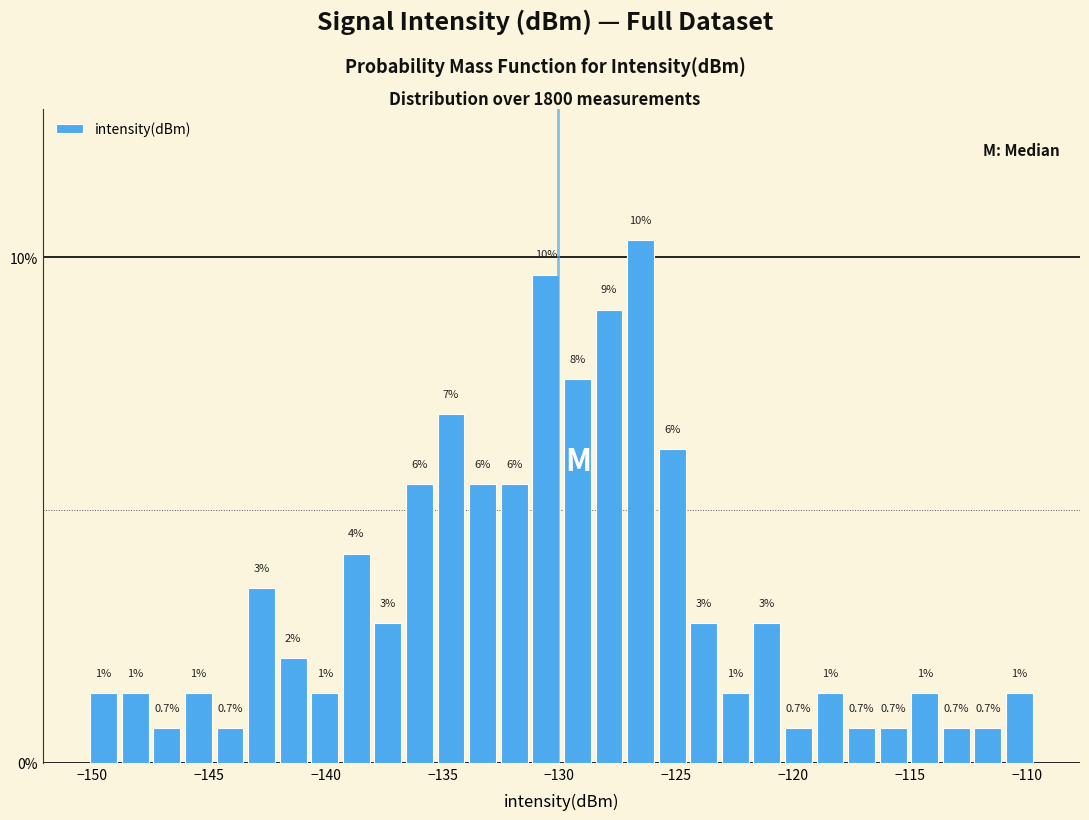

Around what value on the x-axis is the tallest bar? Give the approximate position of its centre, as read against the axis.

-126.5